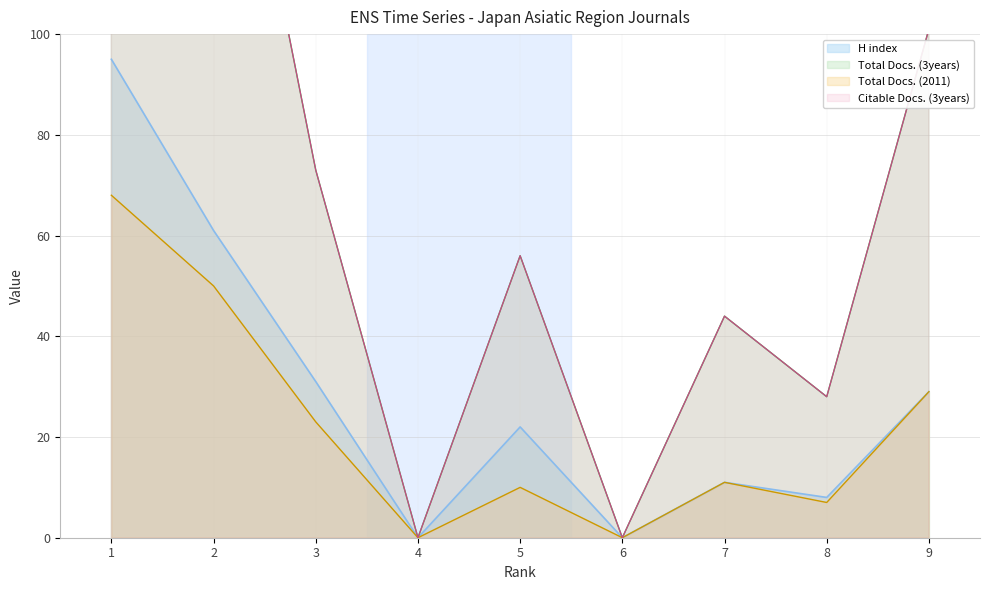

True or false: Citable Docs. (3years) has more than 0 interior local peaks.

True